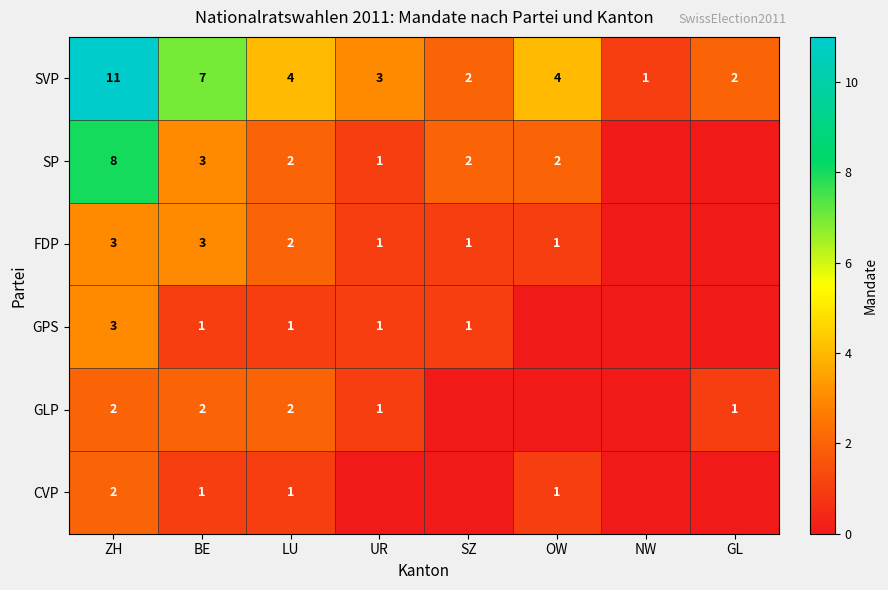

At which category does the chart reach its minimum across all series?

NW